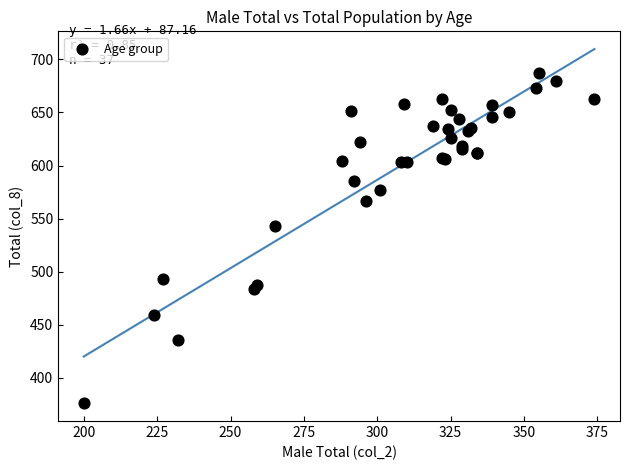

What Y value in the scatter plot is closest to 531?

543